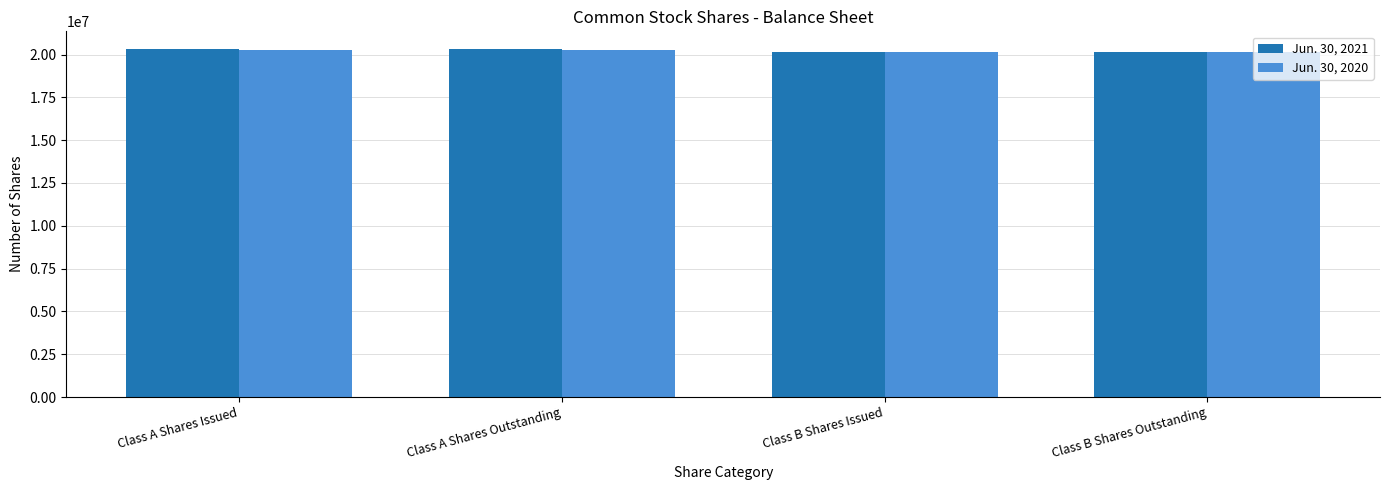

The value of Jun. 30, 2021 at Class A Shares Issued is 5010453. True or false?

False